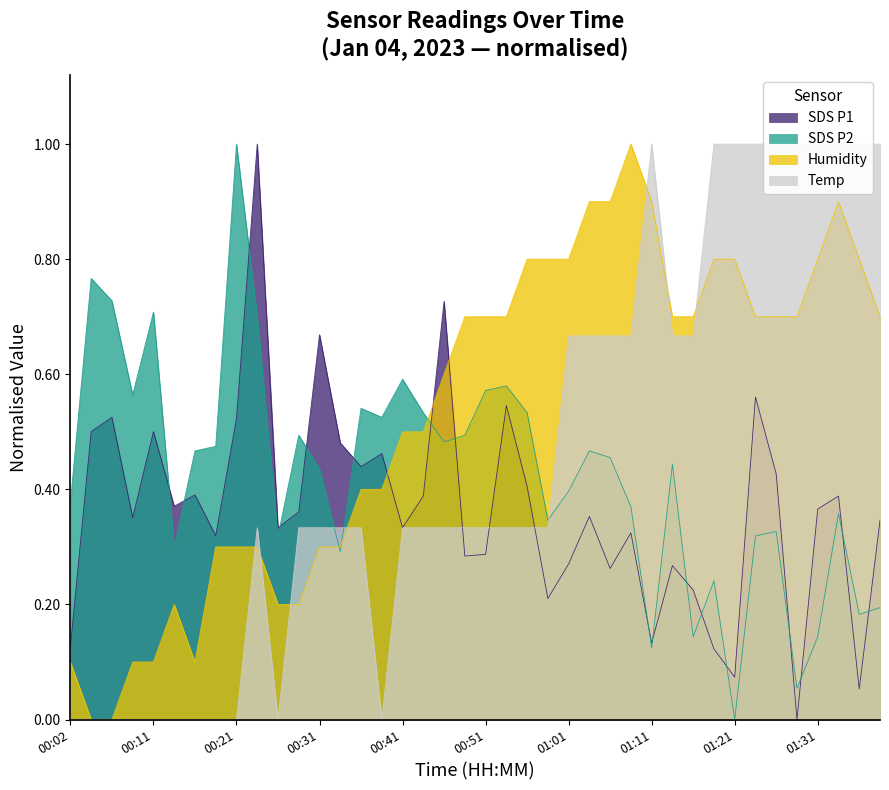

Is it true that Temp equals -0.3 at 00:04?

False